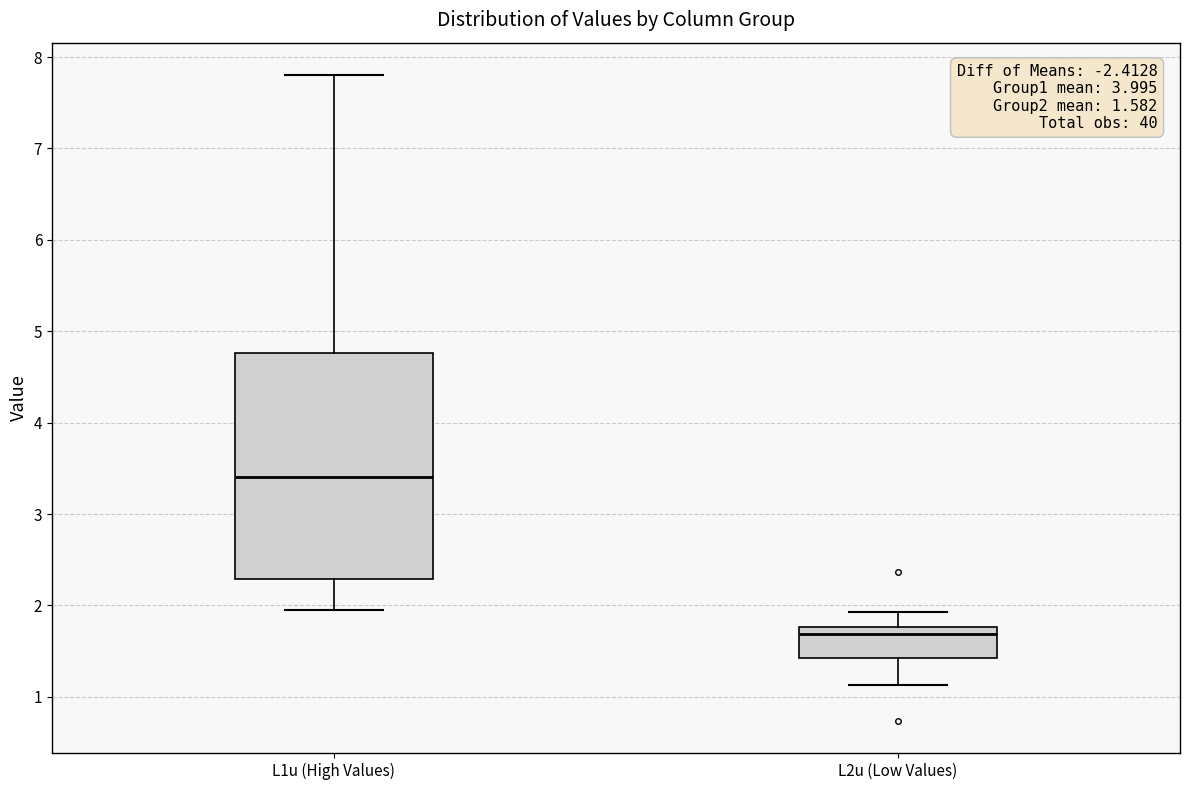

Which box has the lowest median line?

L2u (Low Values)